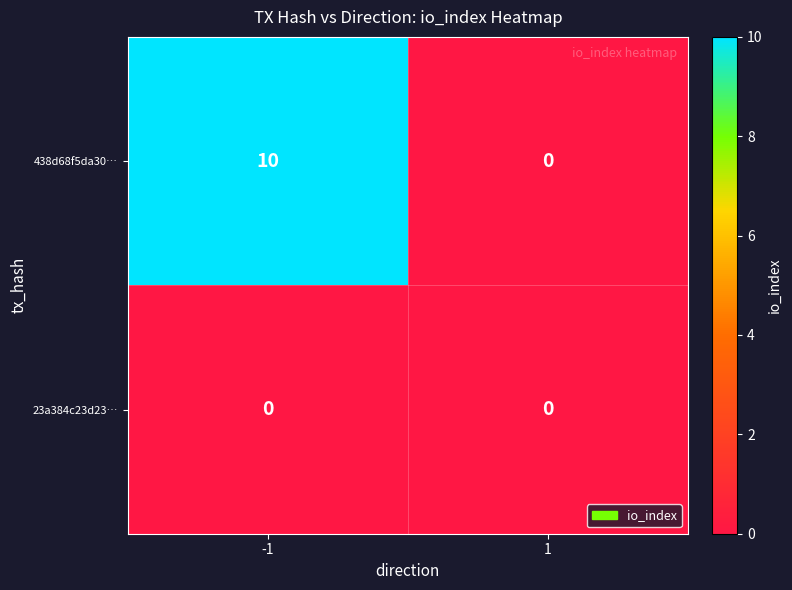

Reading right to left, extract all data points from this chart.

438d68f5da30…: 1=0	-1=10
23a384c23d23…: 1=0	-1=0